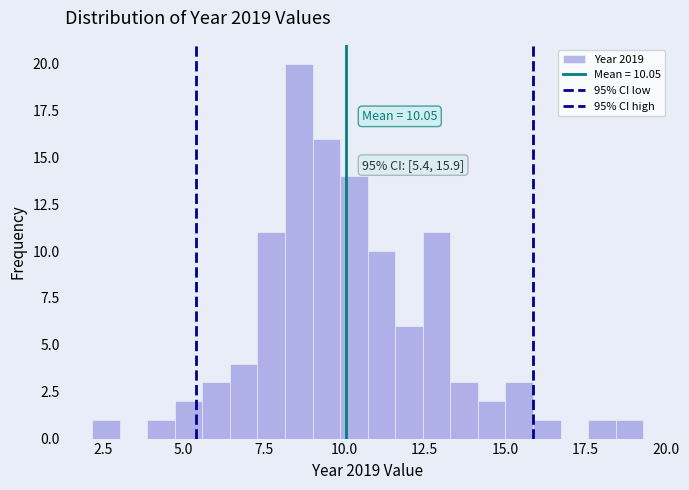

Read against the x-axis, roughly where is the centre of the tallest bar?

8.5